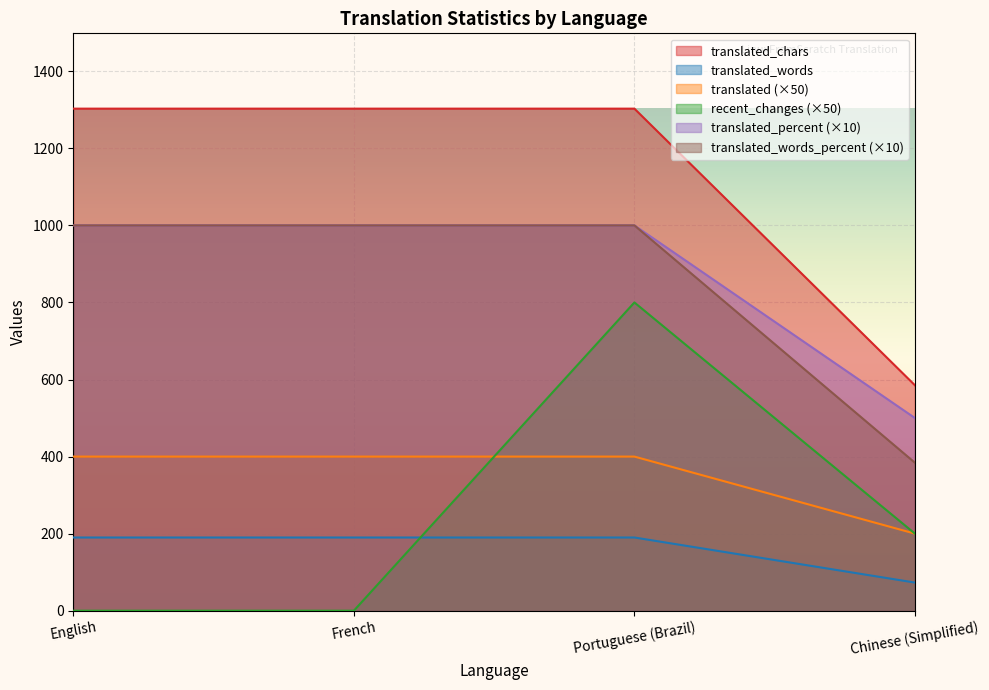

Which series has the widest spread of values?

recent_changes (×50)